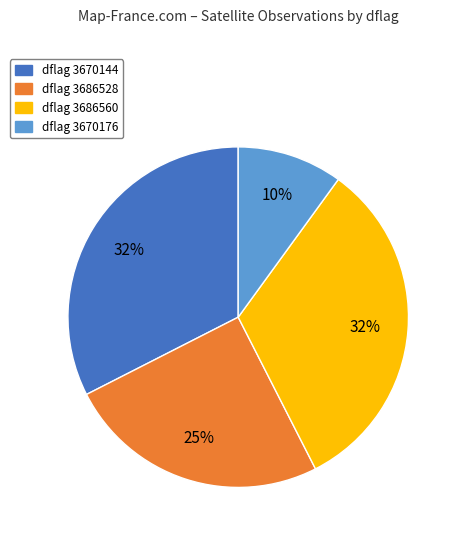

Is the sum of dflag 3686528 and dflag 3670176 greater than half?

No